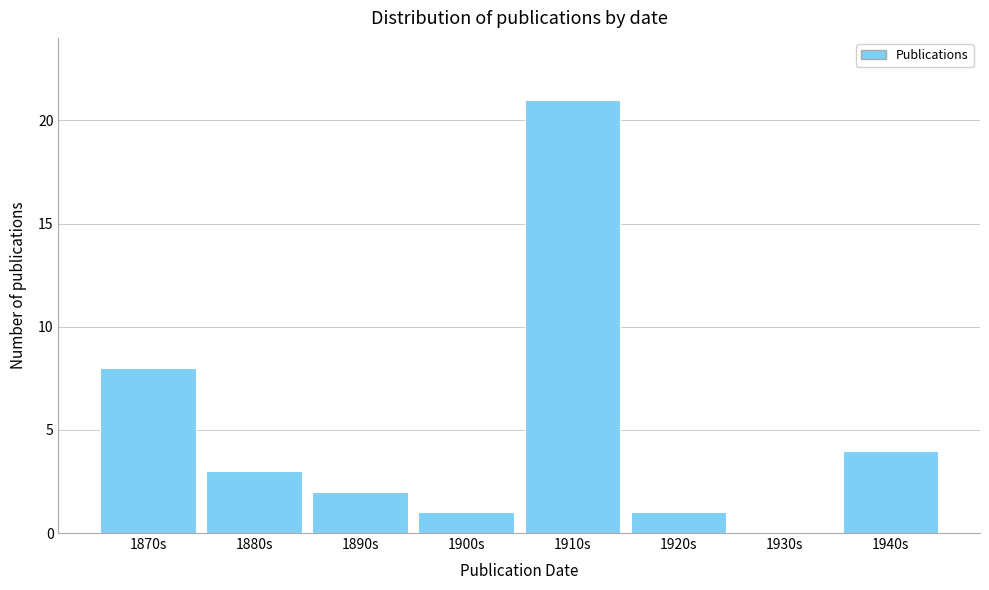

Reading right to left, what are all the values shown in this chart?

1940s=4	1930s=0	1920s=1	1910s=21	1900s=1	1890s=2	1880s=3	1870s=8